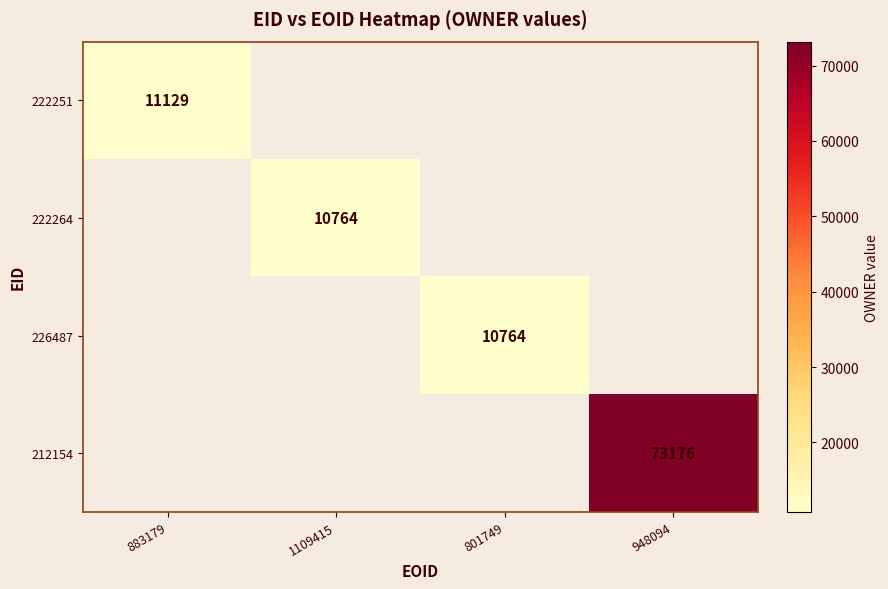

Is it true that 226487 equals 7510 at 801749?

False